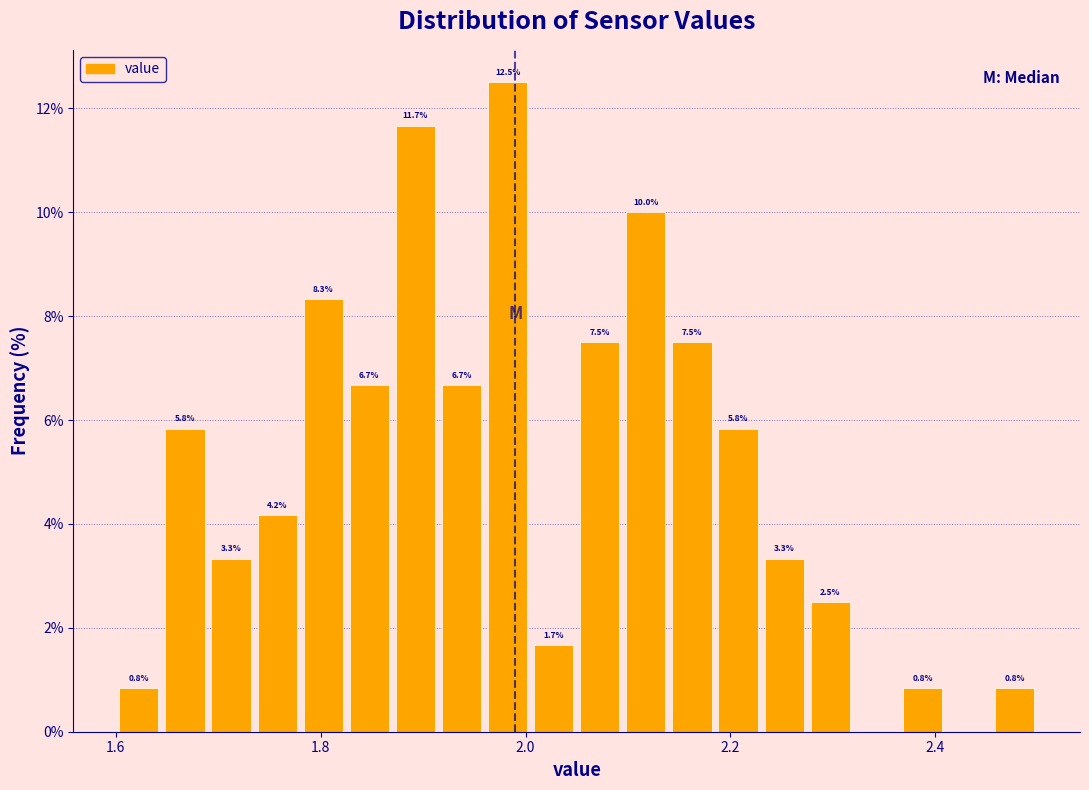

Read against the x-axis, roughly where is the centre of the tallest bar?

1.98